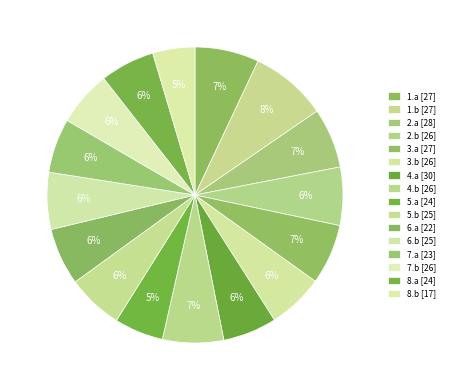

Is it true that 6.a is 6% of the pie?

True